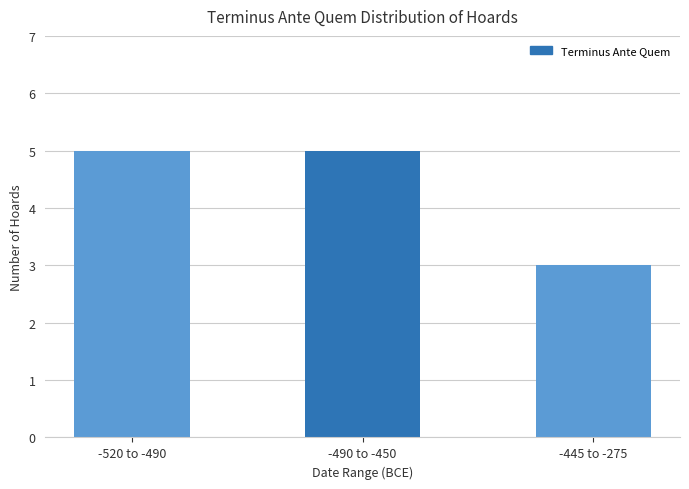

How many values are below 5?

1